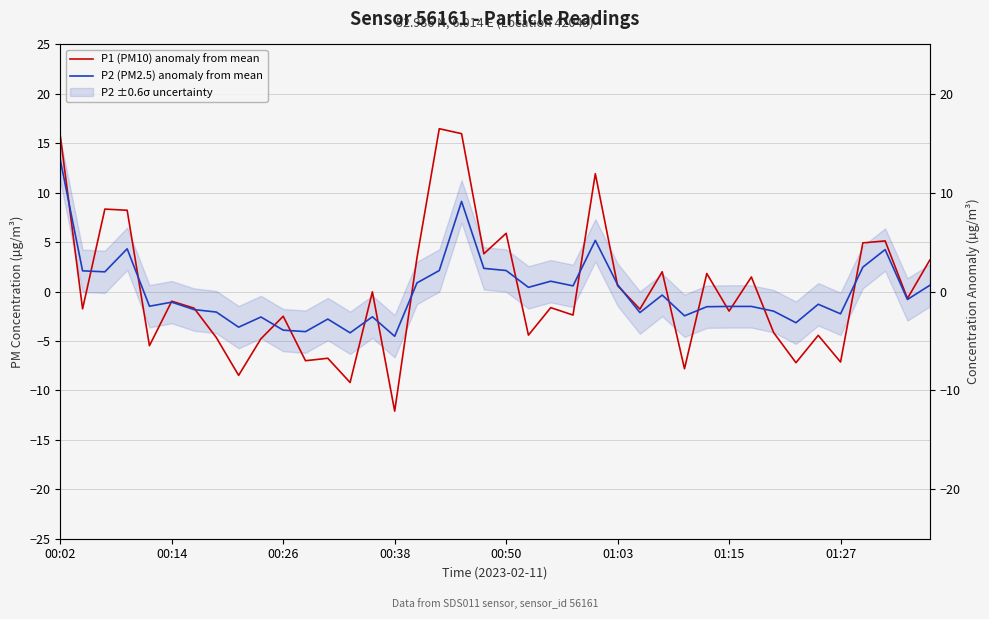

Where does the P1 (PM10) anomaly from mean series first go above -1?

00:02